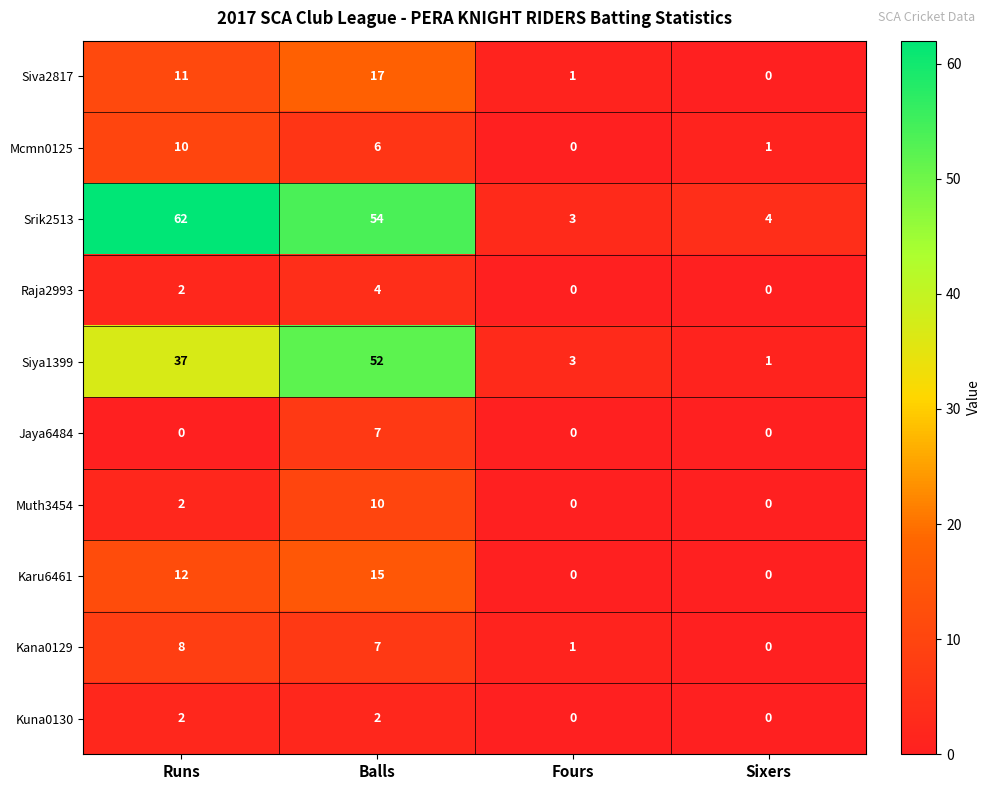

At which category is the sum across all series the highest?

Balls